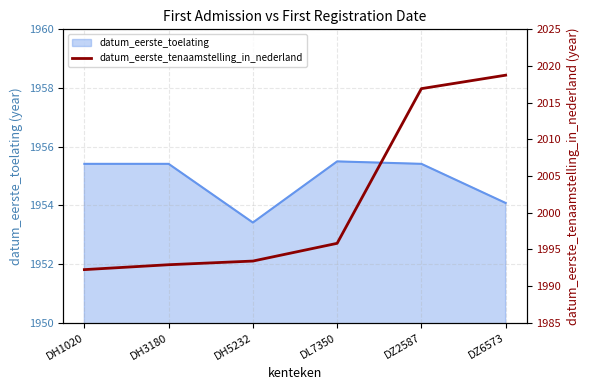

Which category has the highest value across all series?

DZ6573